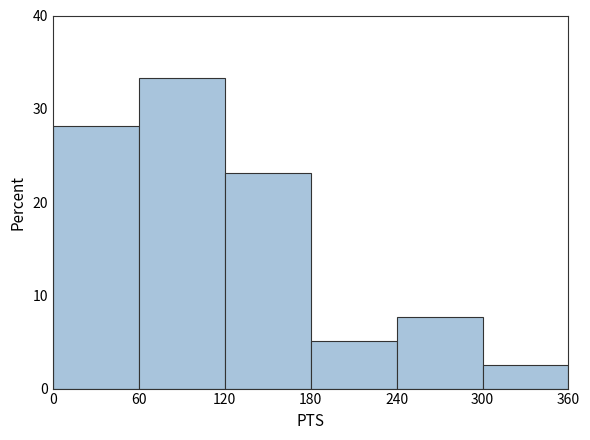

Which range on the x-axis has the tallest bar?

60 to 120